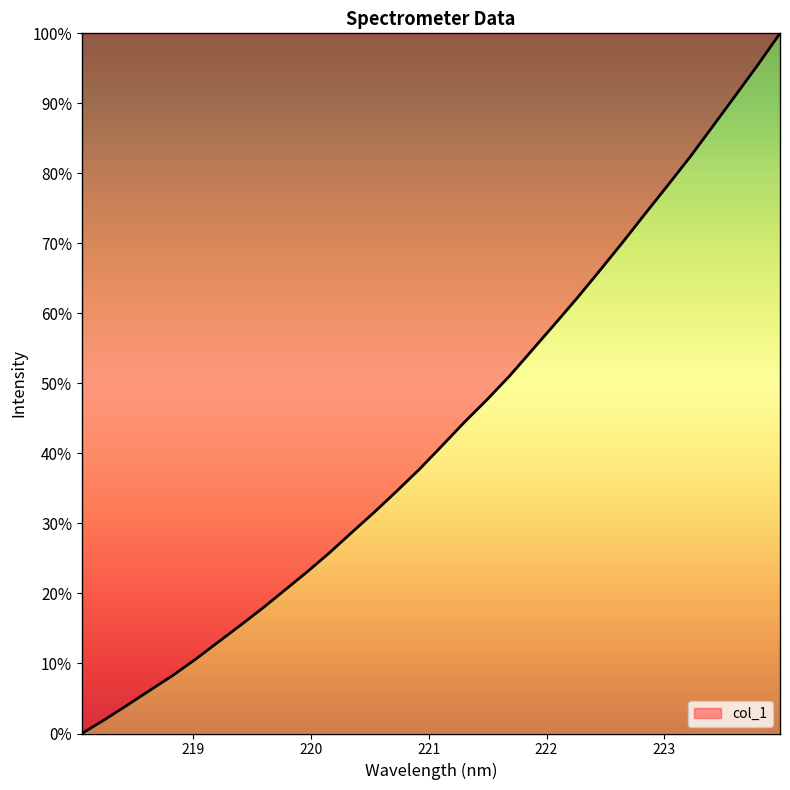

What is the maximum value shown in the chart?

100.0